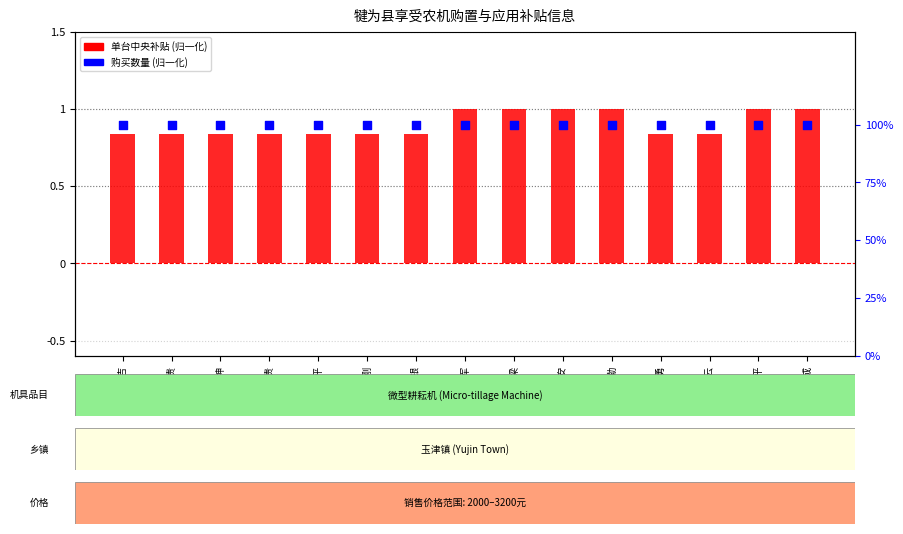

Is the value of 购买数量 (归一化) at 张道平 greater than the value of 单台中央补贴 (归一化) at 杨高贵?

Yes